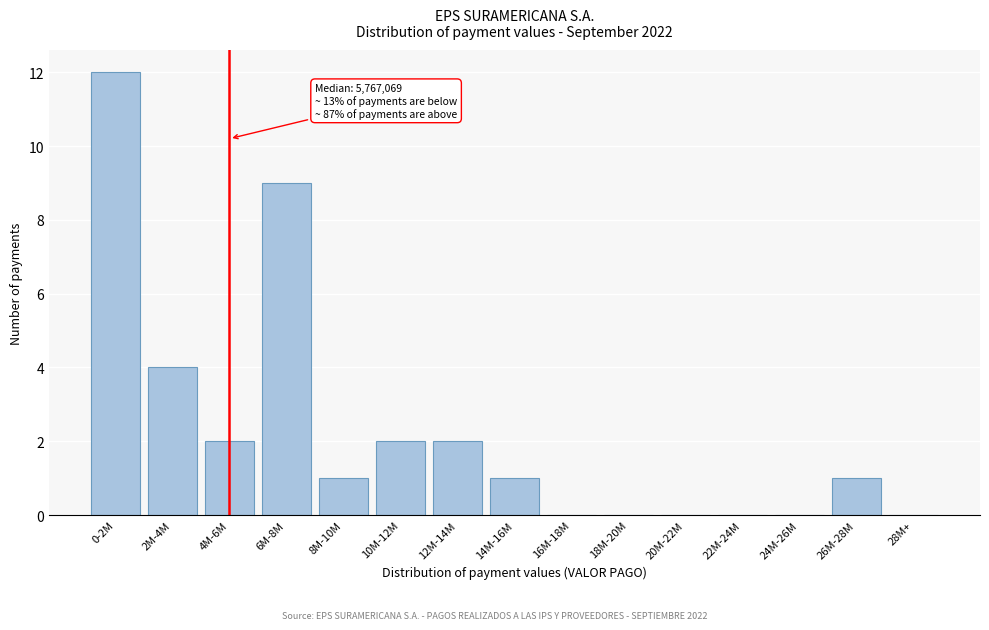

Reading left to right, transcribe all the data shown in this chart.

0-2M=12	2M-4M=4	4M-6M=2	6M-8M=9	8M-10M=1	10M-12M=2	12M-14M=2	14M-16M=1	16M-18M=0	18M-20M=0	20M-22M=0	22M-24M=0	24M-26M=0	26M-28M=1	28M+=0